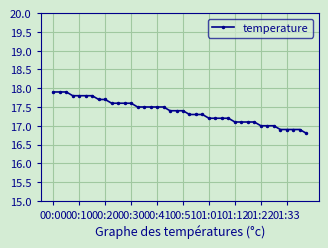

What is the difference between the maximum and minimum values?

1.1